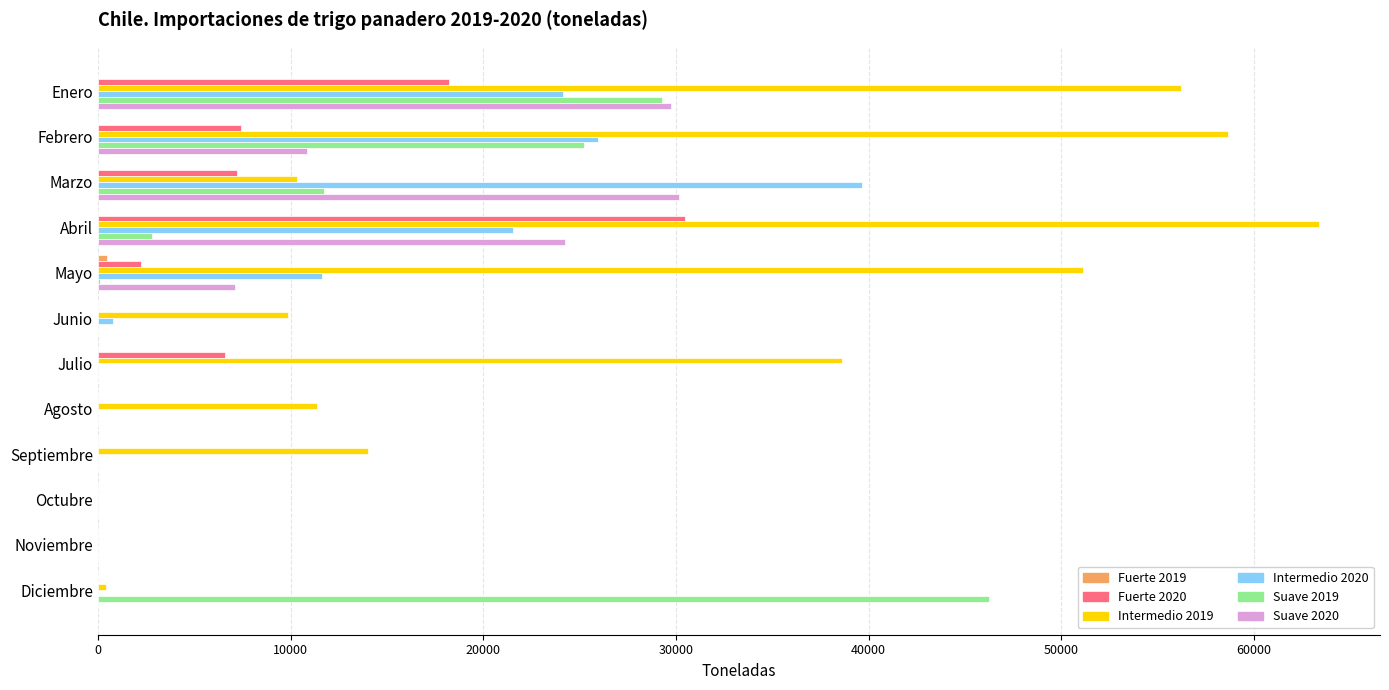

At which category is the sum across all series the highest?

Enero